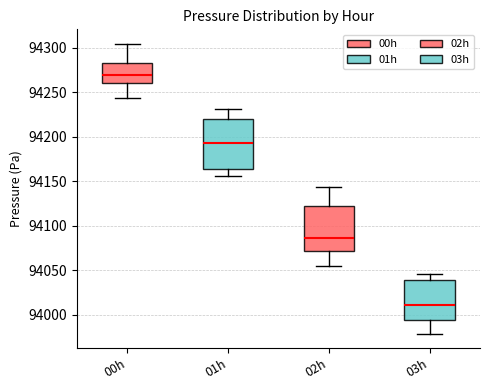

Reading left to right, transcribe this box plot: for each box, give where its median line is, the range the box spans, and where its two whiskers end, as read against the y-axis. The values are not printed on the chart, so give them approximately, as read against the axis.

00h: median 94270, box 94260 to 94280, whiskers 94245 to 94305
01h: median 94190, box 94165 to 94220, whiskers 94155 to 94230
02h: median 94085, box 94070 to 94125, whiskers 94055 to 94145
03h: median 94010, box 93995 to 94040, whiskers 93980 to 94045